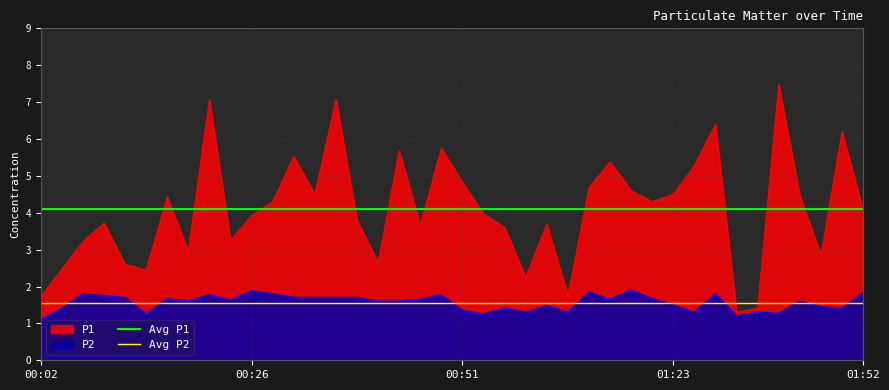

What is the maximum value for P2?

1.9